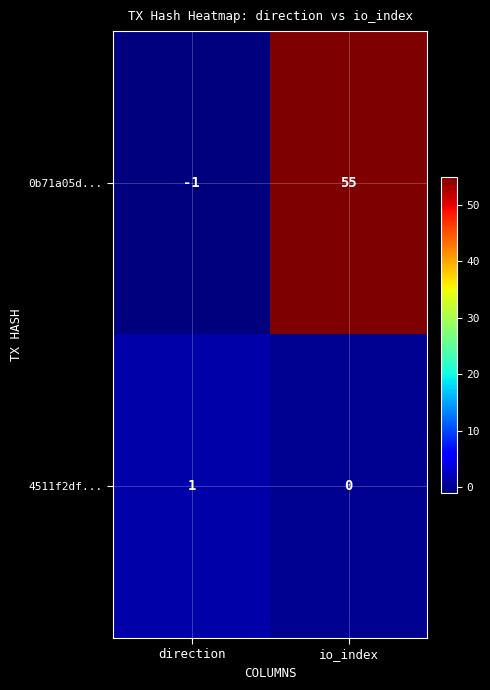

List the labels in order of 0b71a05d... value, smallest first.

direction, io_index